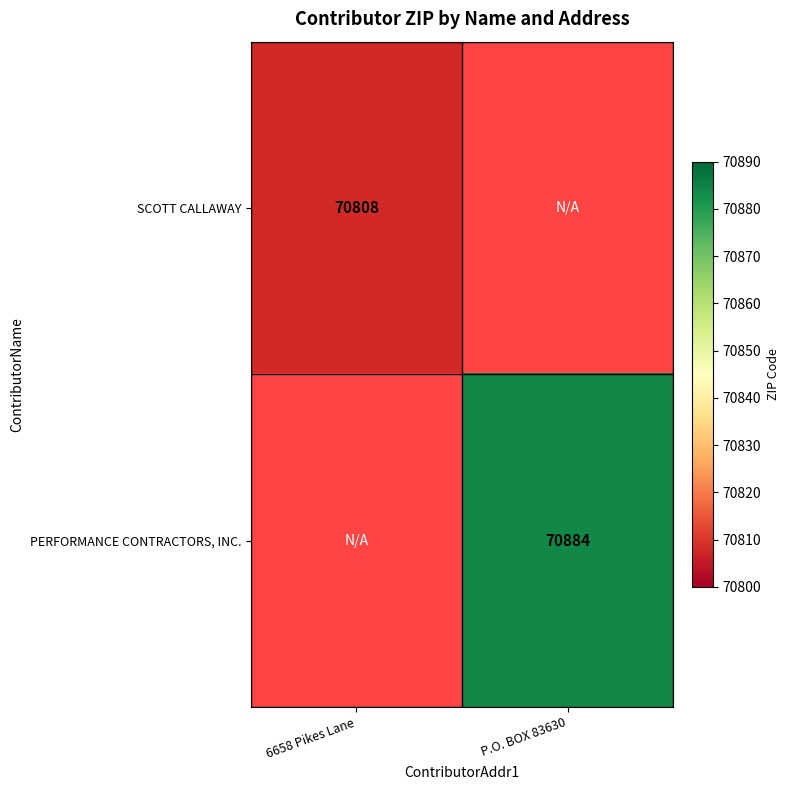

Is it true that PERFORMANCE CONTRACTORS, INC. equals 70884 at P.O. BOX 83630?

True